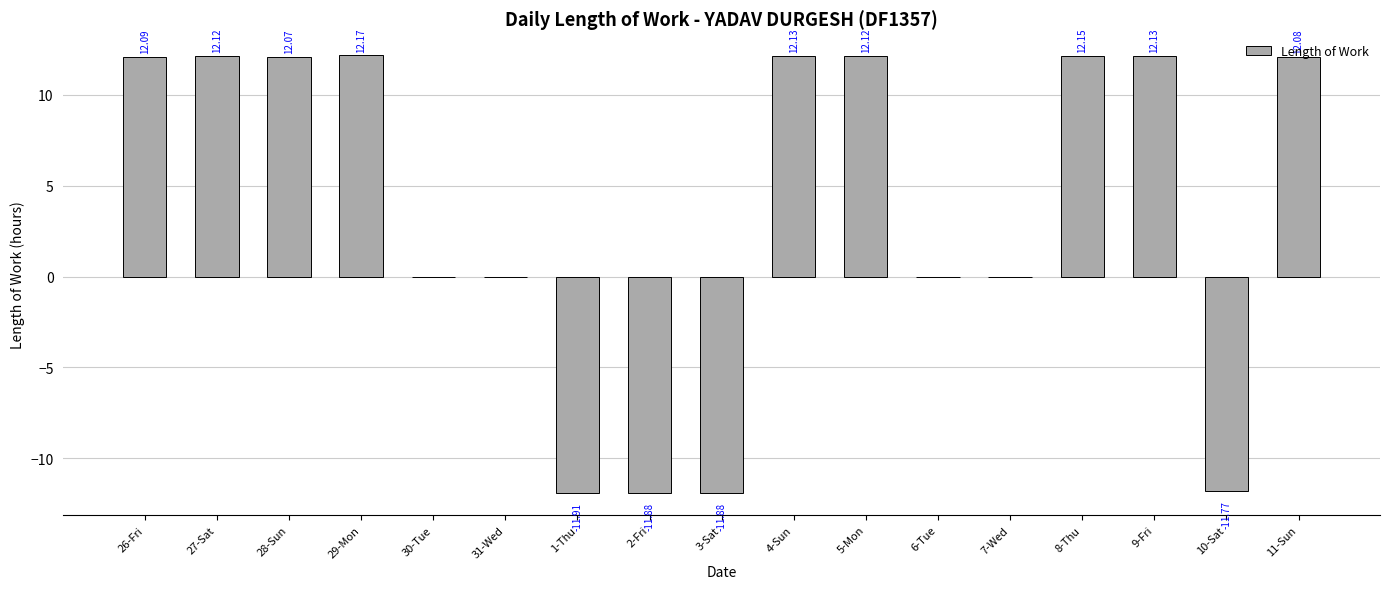

How many data points does each series have?

17